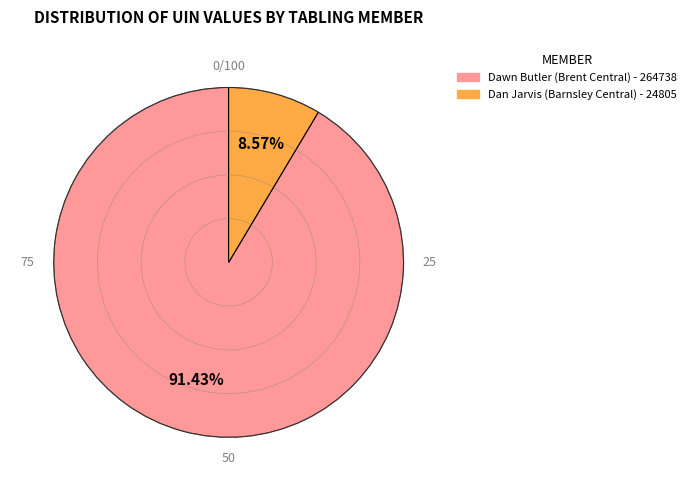

Which slice is the largest?

Dawn Butler (Brent Central) - 264738